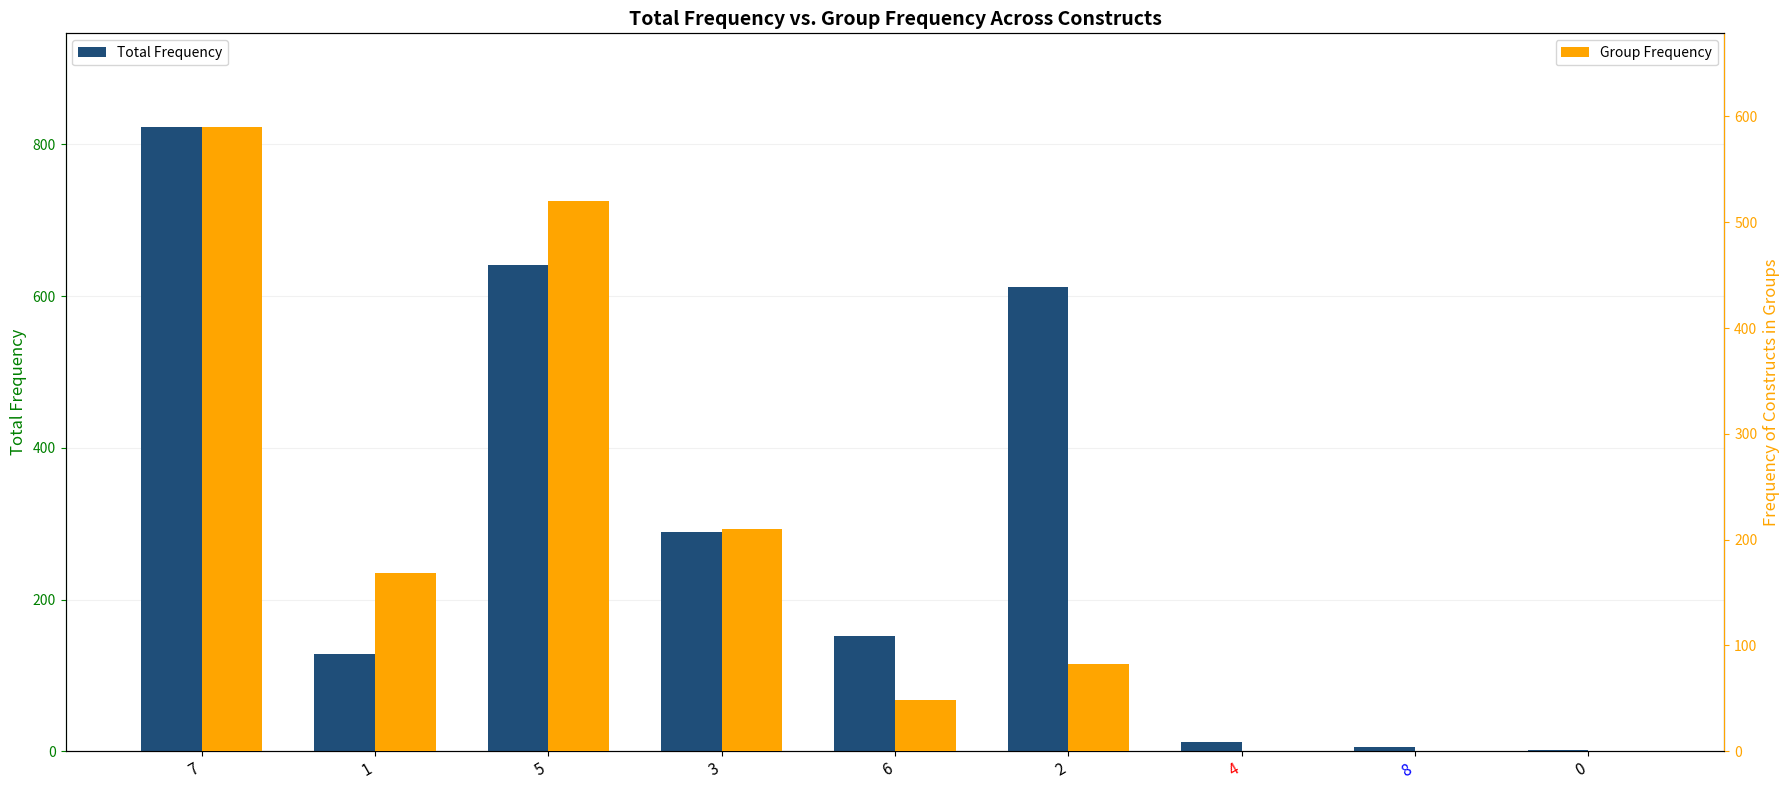

Does the chart contain any negative values?

No